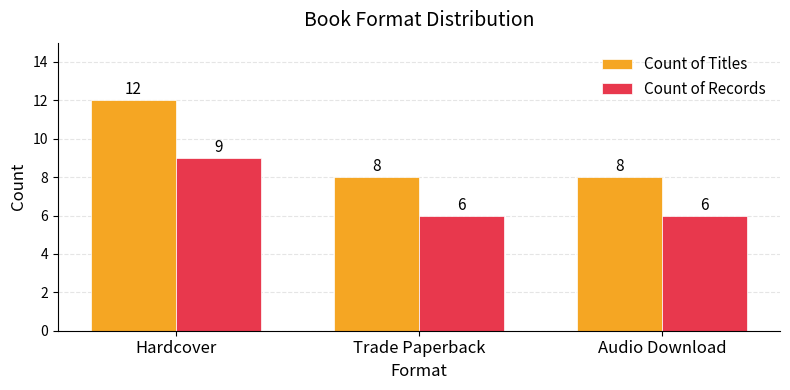

What is the average value of the Count of Records series?

7